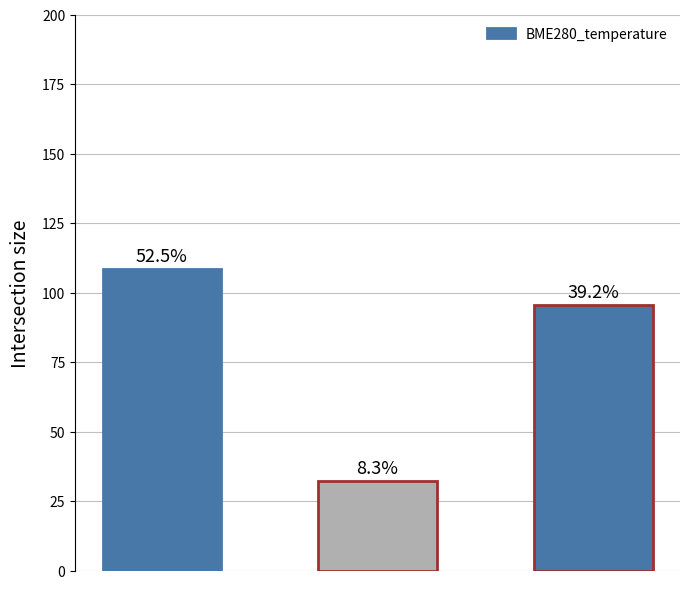

Does the chart contain stacked bars?

No